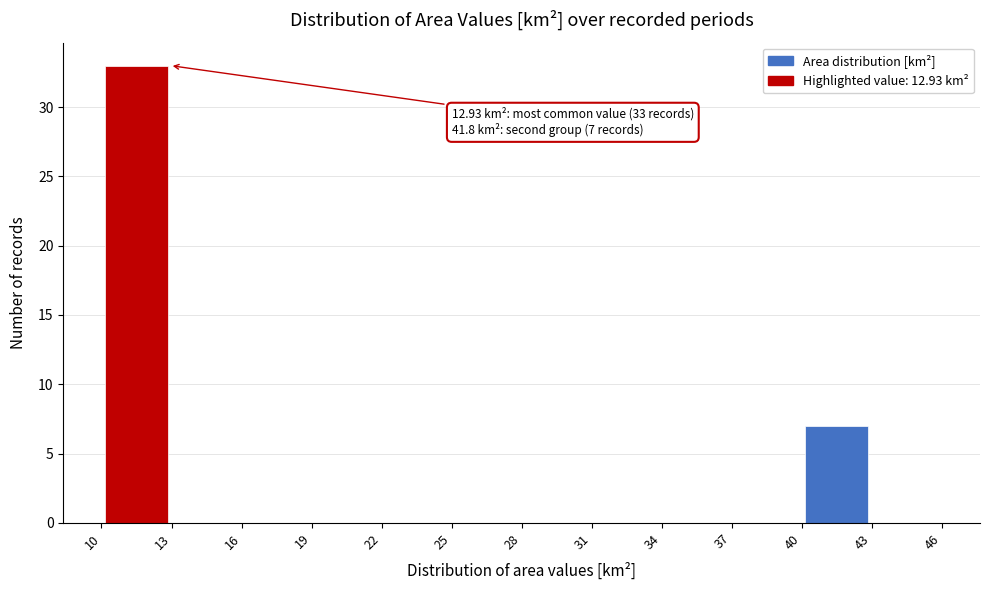

Which range on the x-axis has the tallest bar?

10 to 13